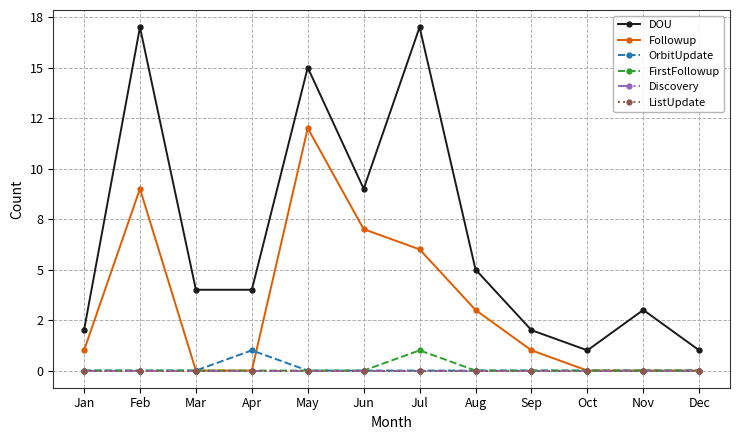

Reading left to right, transcribe all the data shown in this chart.

DOU: 2	17	4	4	15	9	17	5	2	1	3	1
Followup: 1	9	0	0	12	7	6	3	1	0	0	0
OrbitUpdate: 0	0	0	1	0	0	0	0	0	0	0	0
FirstFollowup: 0	0	0	0	0	0	1	0	0	0	0	0
Discovery: 0	0	0	0	0	0	0	0	0	0	0	0
ListUpdate: 0	0	0	0	0	0	0	0	0	0	0	0